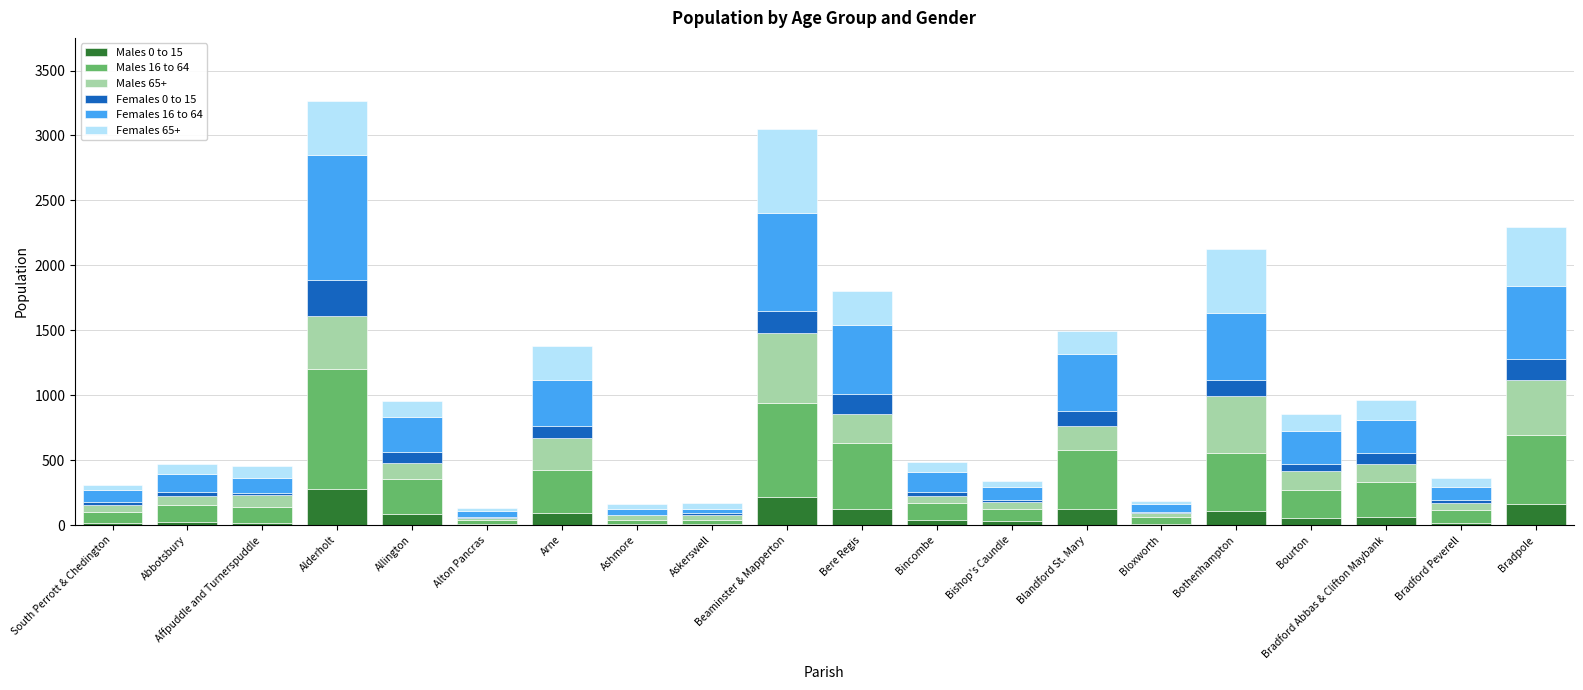

How many distinct data groups are displayed?

6